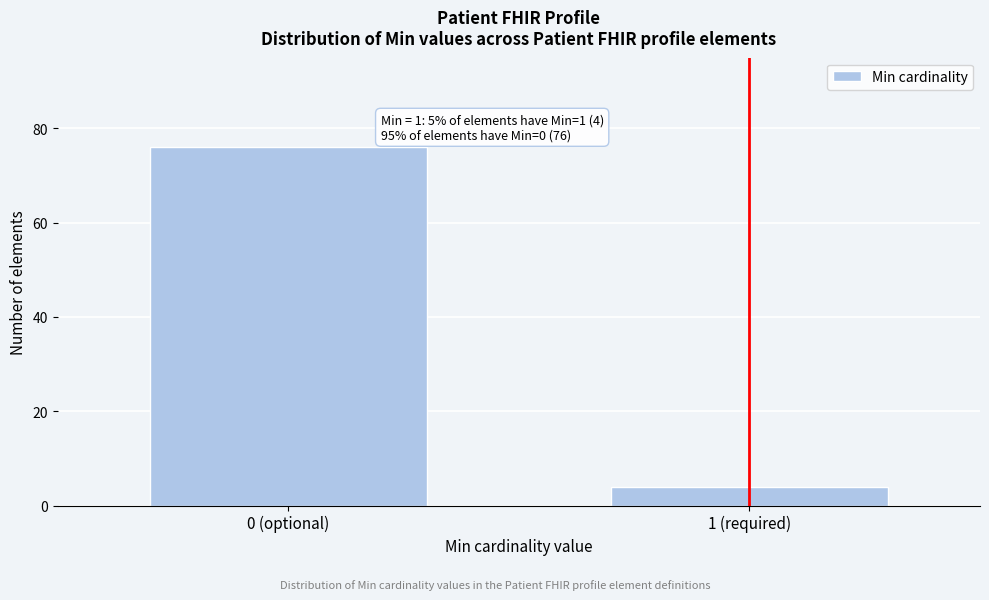

Reading left to right, transcribe all the data shown in this chart.

76	4